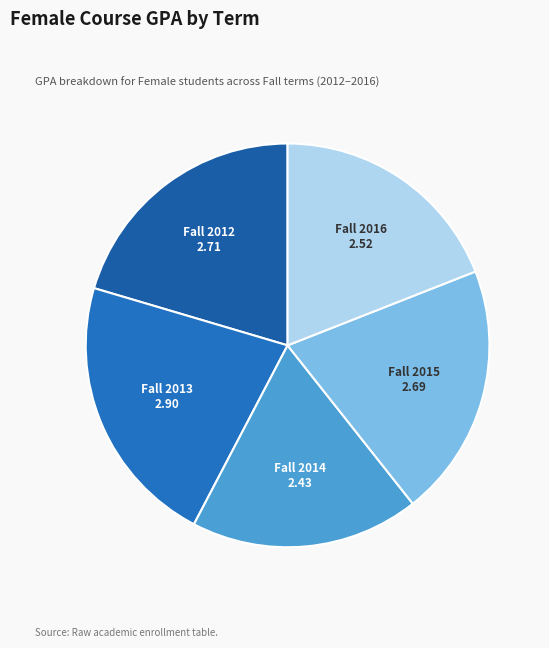

Is it true that Fall 2016 is 19% of the pie?

True